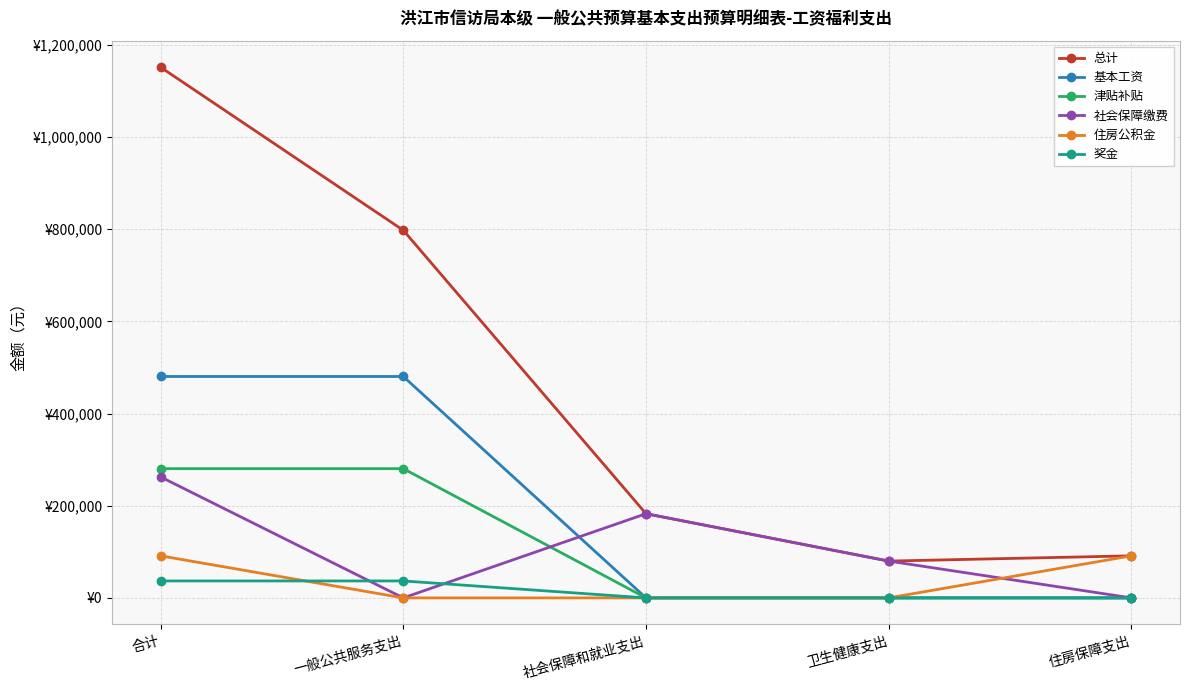

Which series has the largest total across all categories?

总计